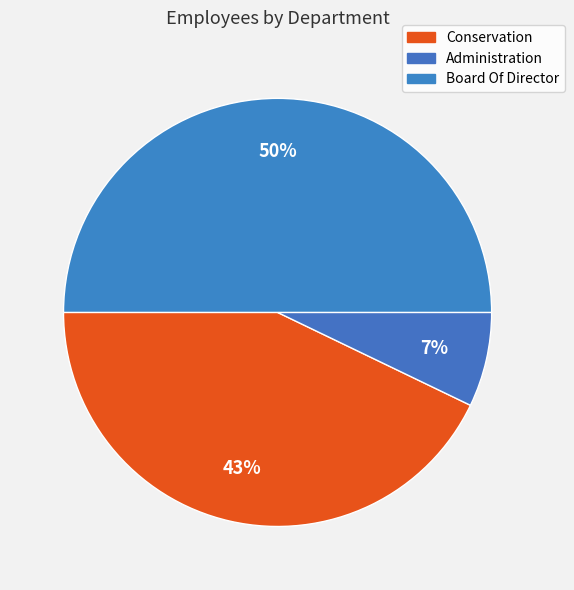

What is the smallest slice in the pie chart?

Administration